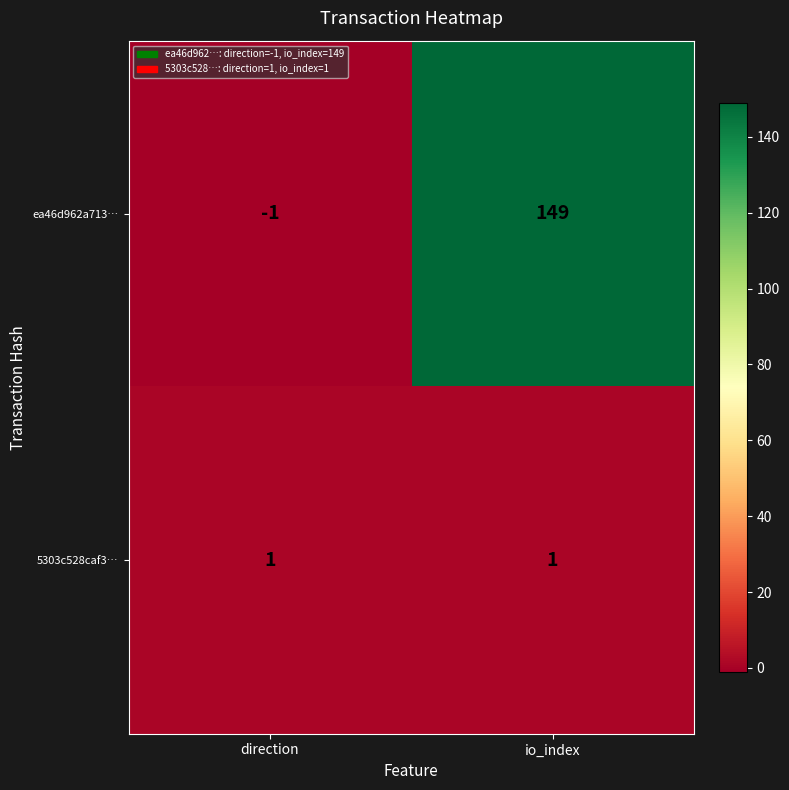

Where is ea46d962a713… nearest to the value 74?

direction